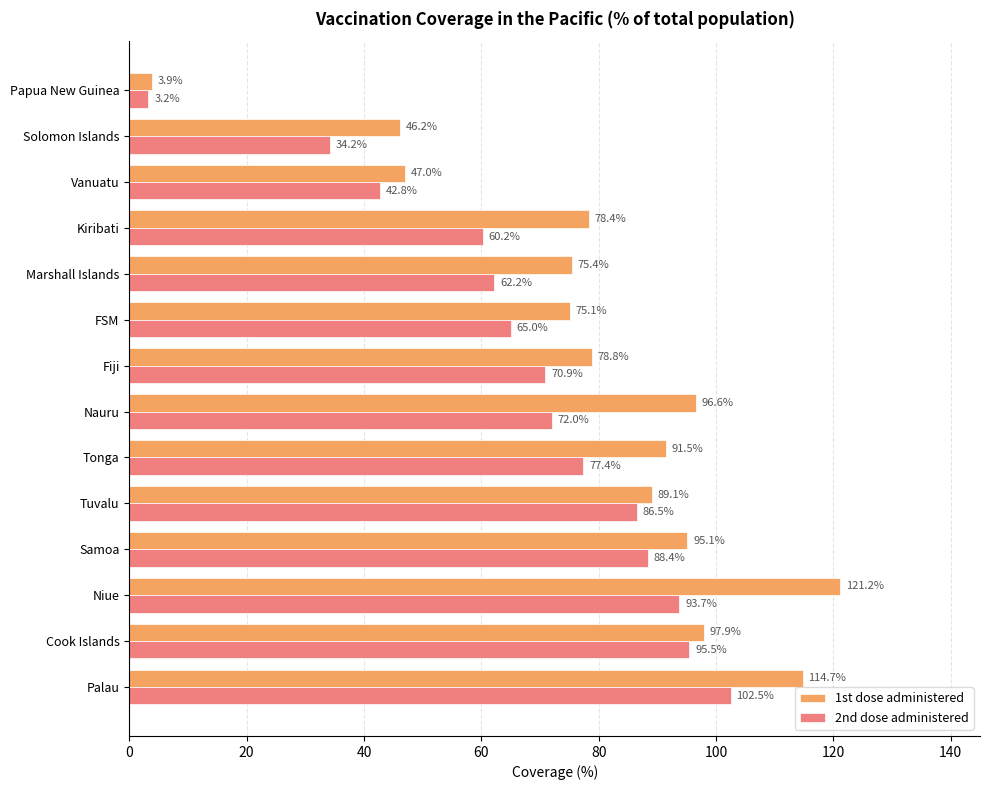

Where is 1st dose administered nearest to the value 62?

FSM